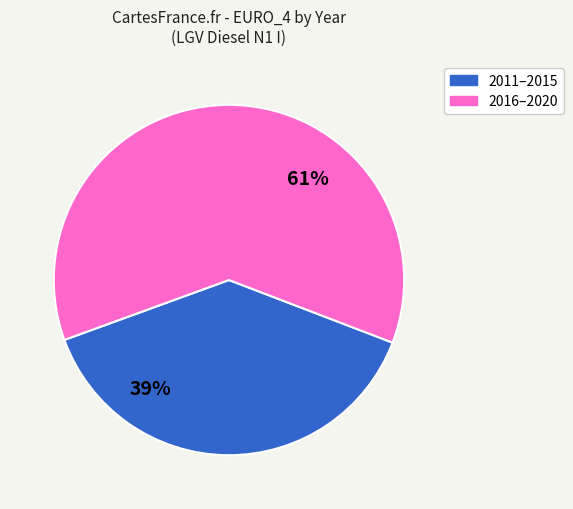

To the nearest percent, what is the average slice percentage?

50%